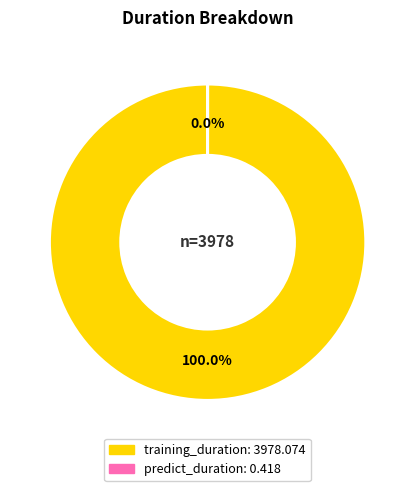

Does any single category account for the majority?

Yes